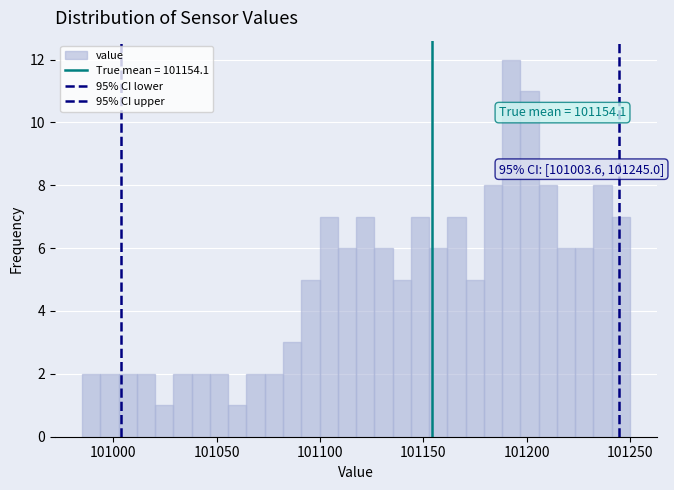

Around what value on the x-axis is the tallest bar? Give the approximate position of its centre, as read against the axis.

101195